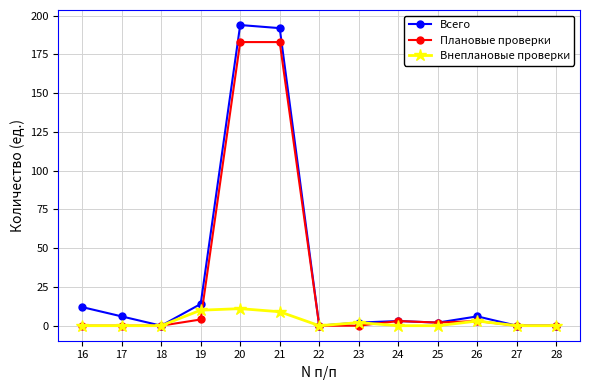

Where does the Всего series first go above 3?

16